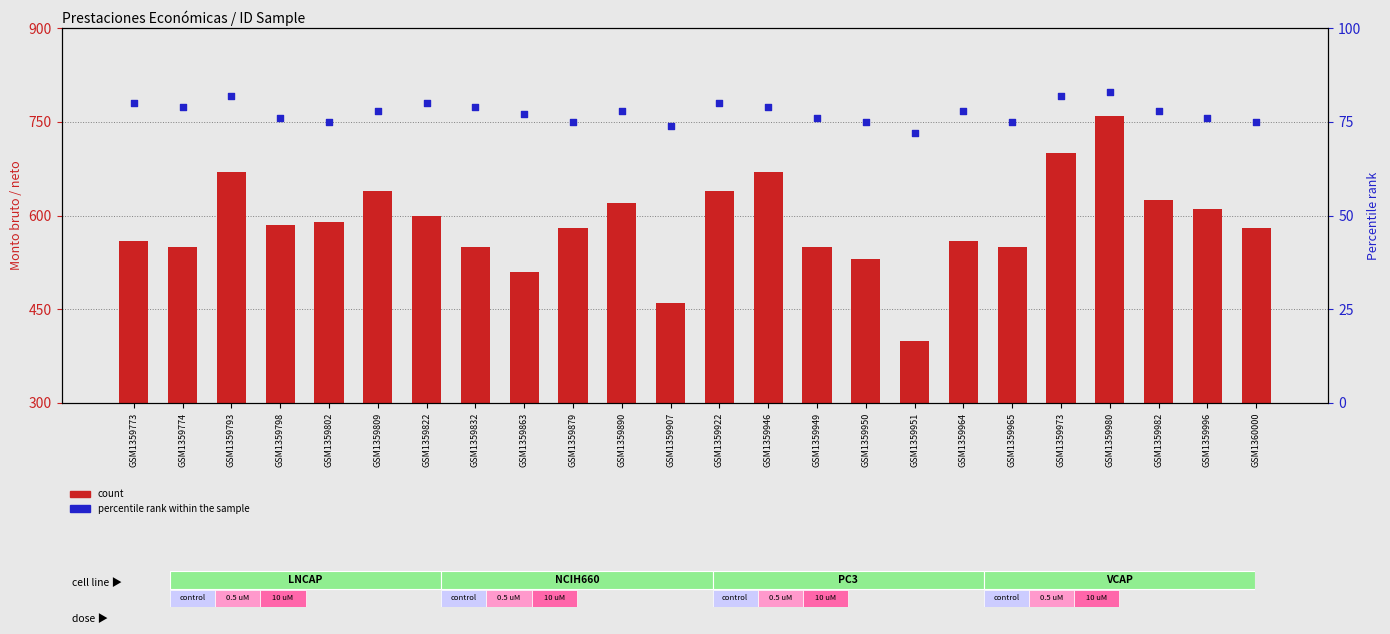

At which category is the sum across all series the highest?

GSM1359980